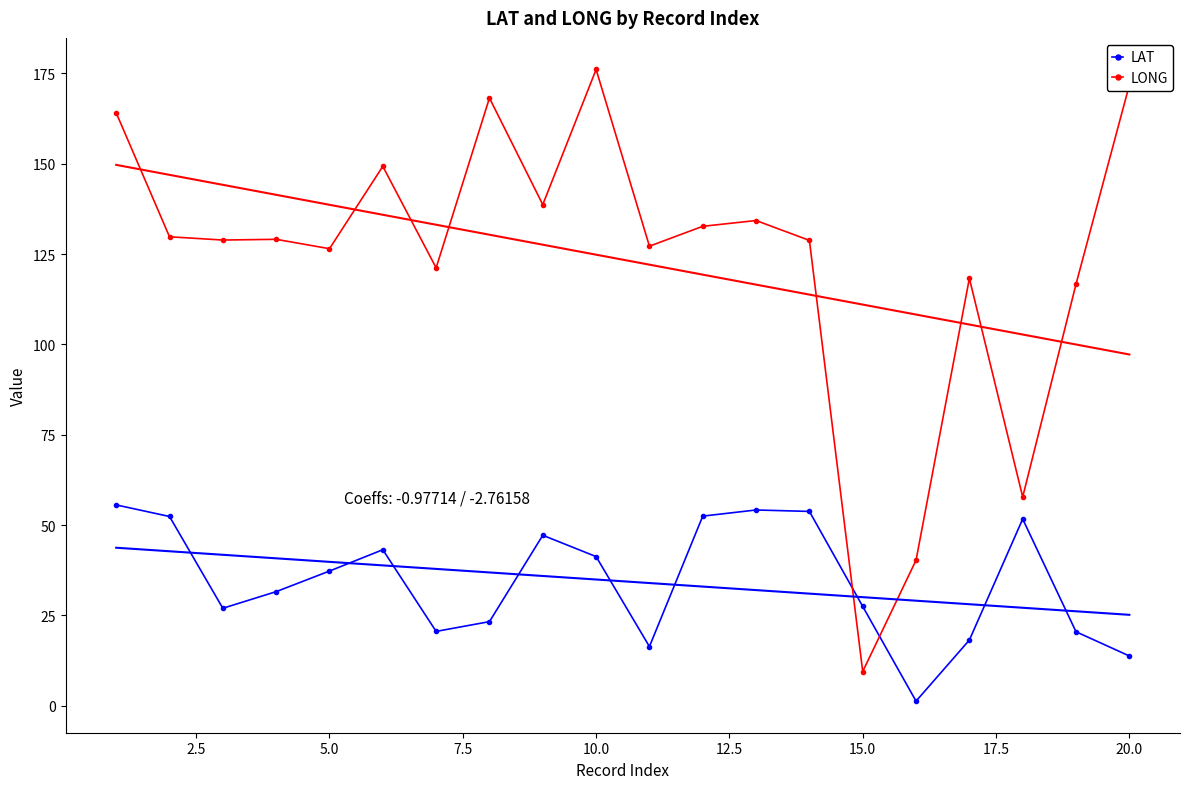

How many data points in LAT are above 37?

10